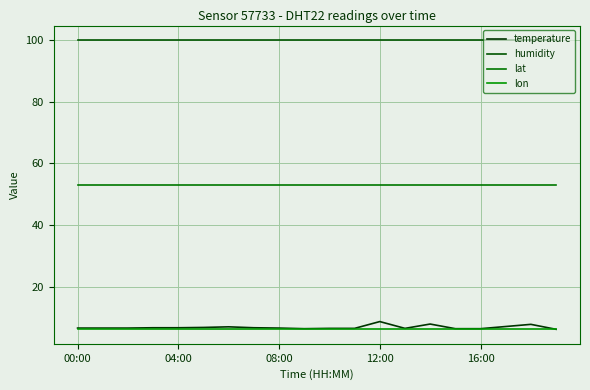

Does the chart display data point markers on the line(s)?

No